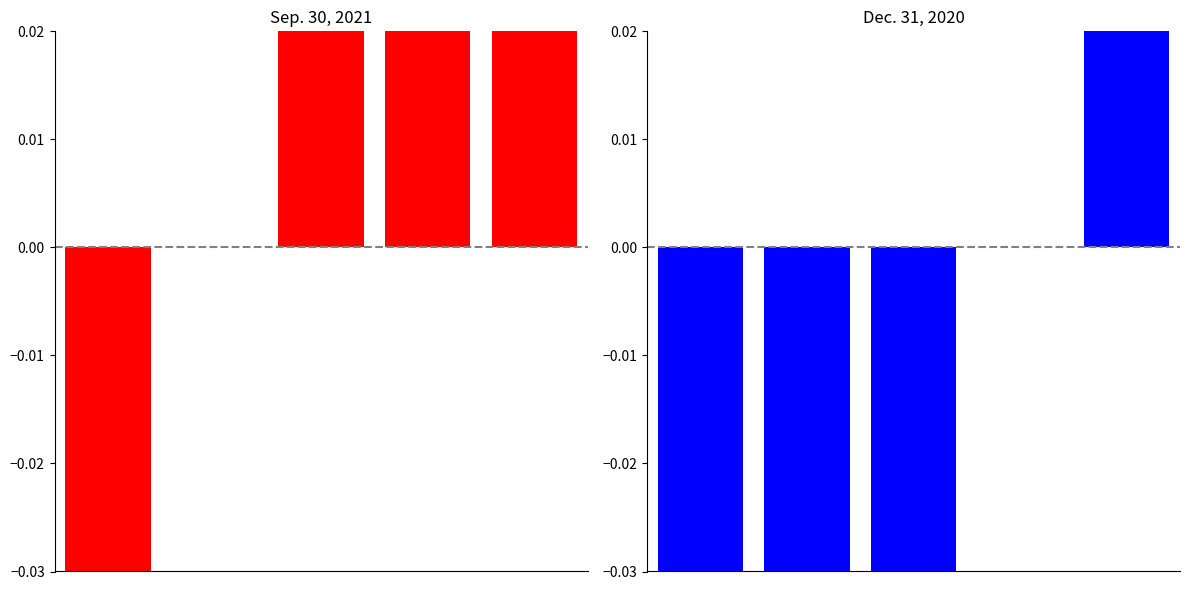

What is the value of the Sep. 30, 2021 bar at the 3rd from the left?

0.1